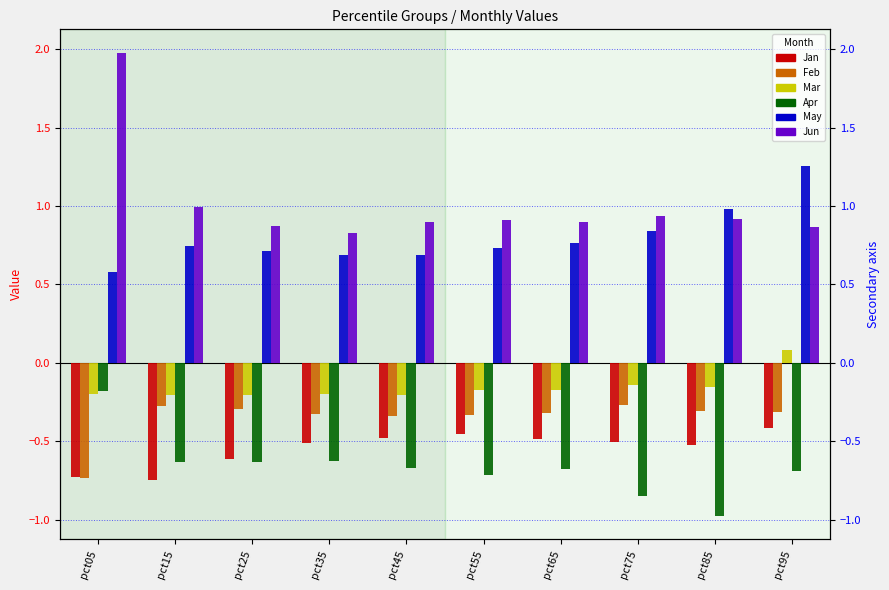

What is the average value of the Jan series?

-0.5